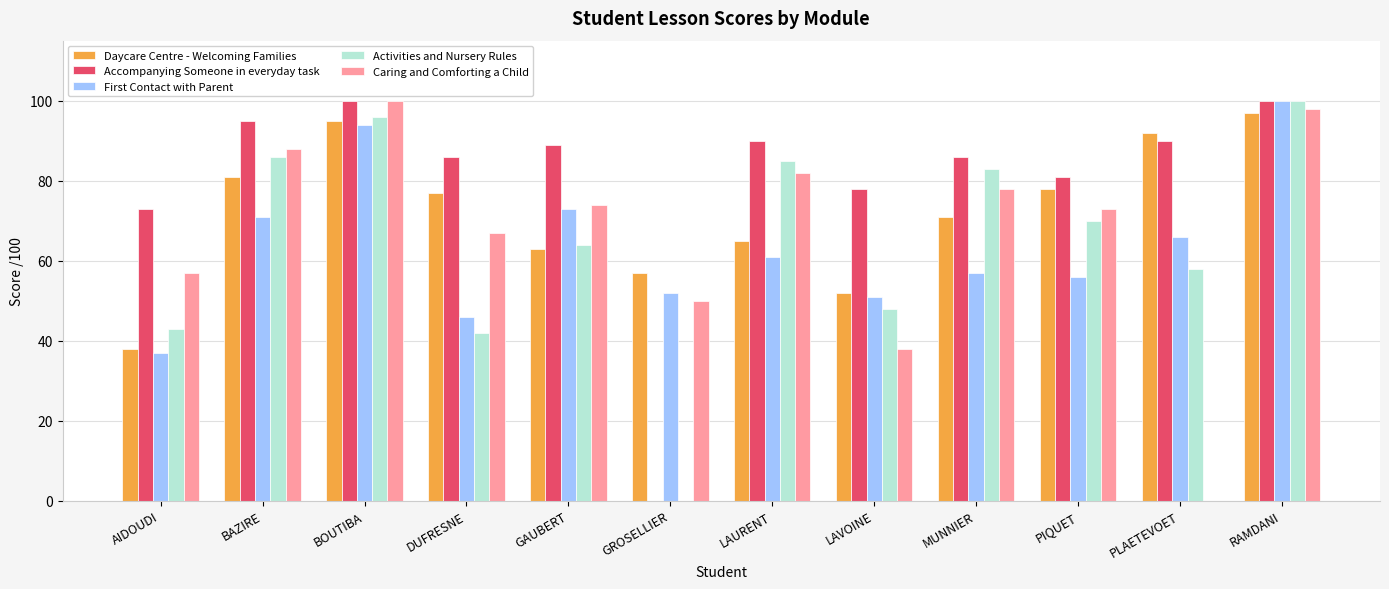

Is it true that Daycare Centre - Welcoming Families equals 28 at RAMDANI?

False